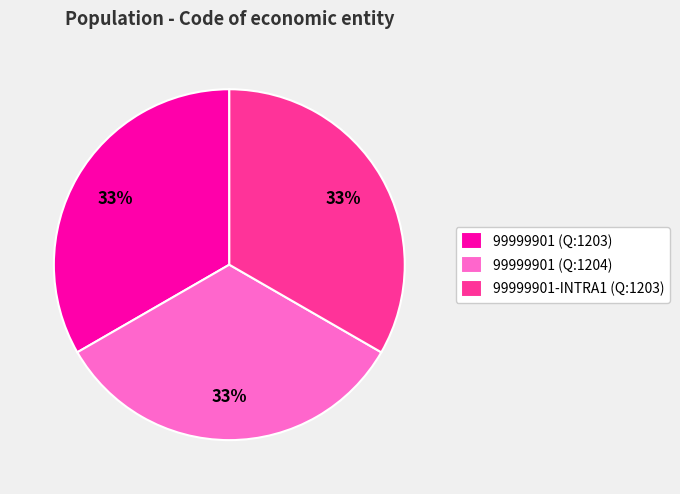

How many slices are in this pie chart?

3